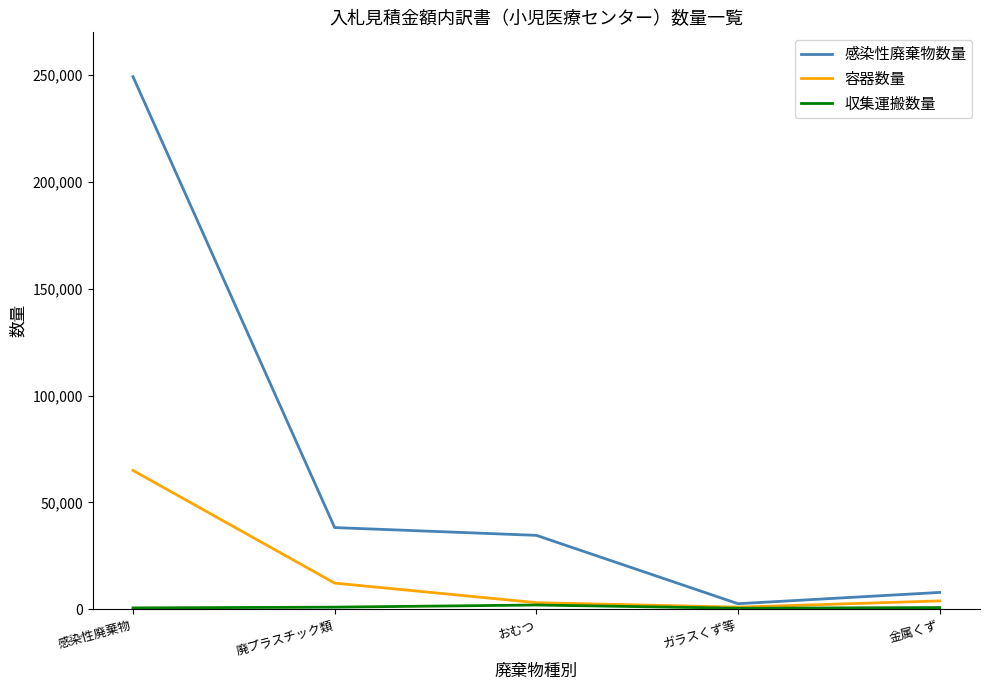

Is it true that 感染性廃棄物数量 equals 38240 at 廃プラスチック類?

True